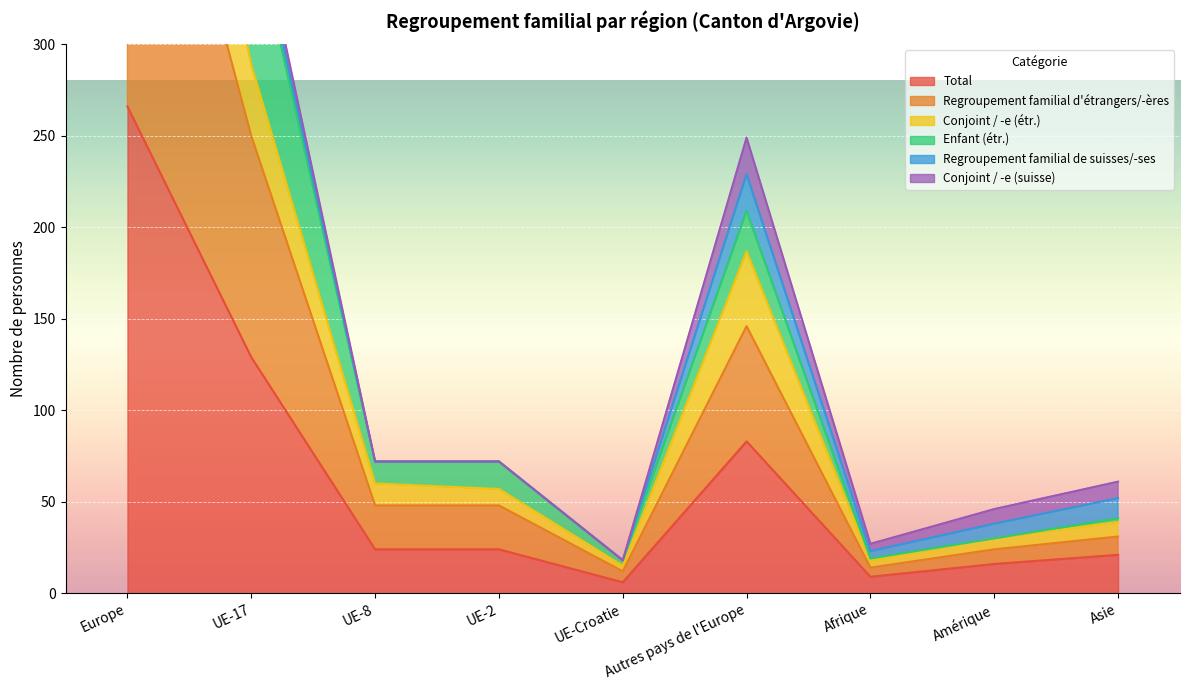

Is it true that Total equals 19 at Autres pays de l'Europe?

False